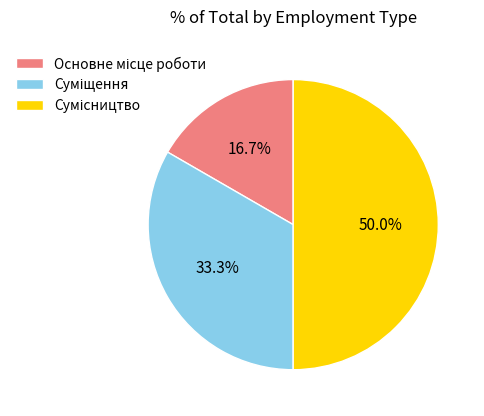

Is there any slice that represents more than half of the pie?

No